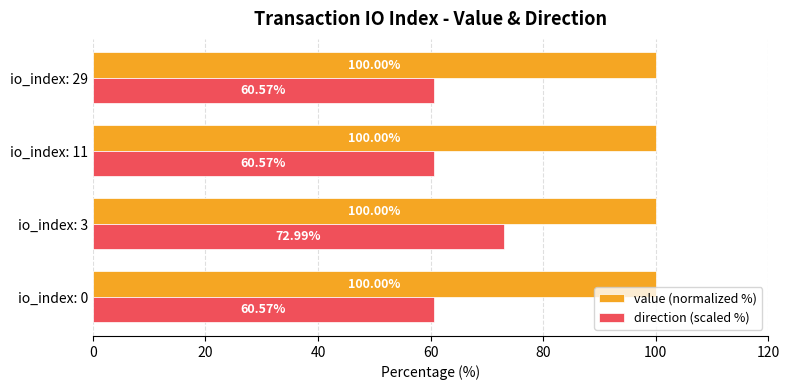

What are all the series names shown in the legend?

value (normalized %), direction (scaled %)